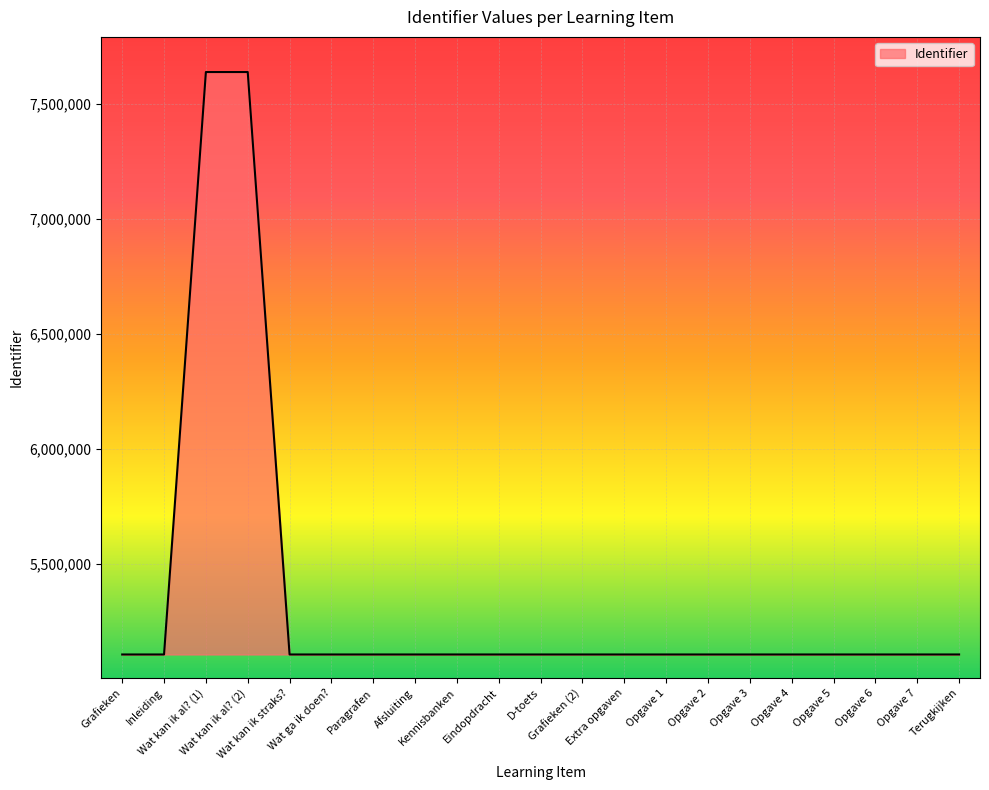

What is the change in value from Wat ga ik doen? to Afsluiting?

+2